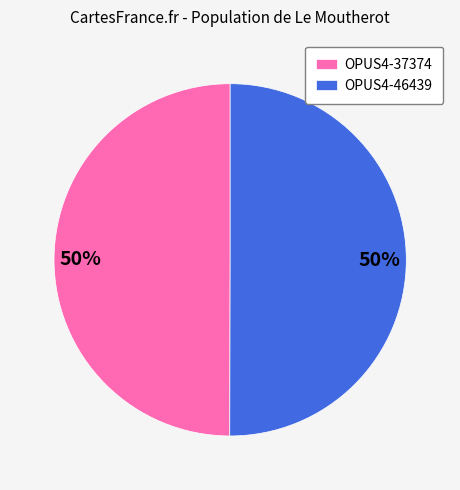

To the nearest percent, what percentage of the pie is OPUS4-37374?

50%